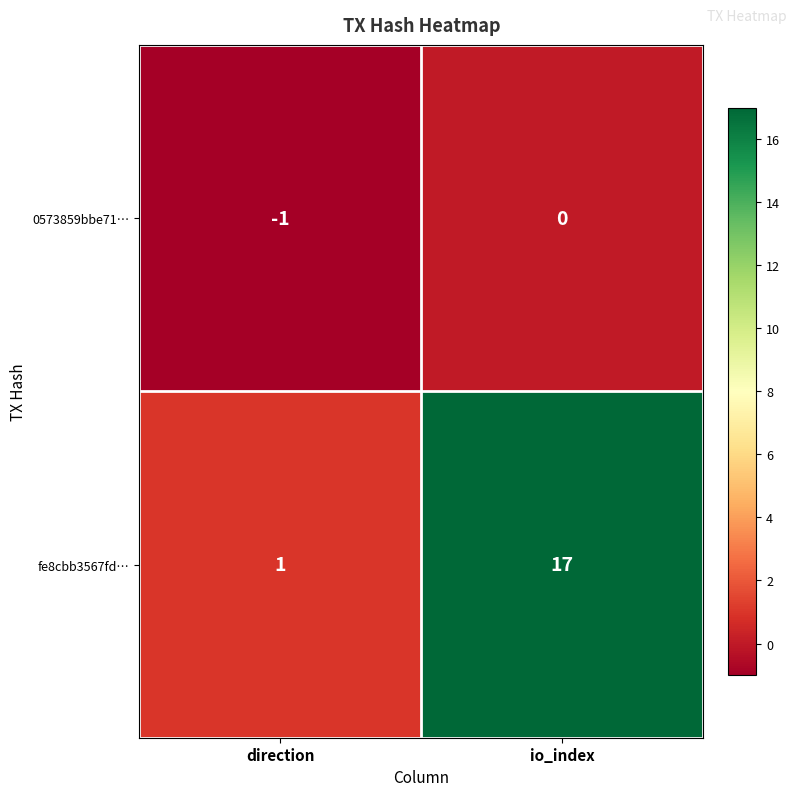

At which label is 0573859bbe71… closest to 0?

io_index